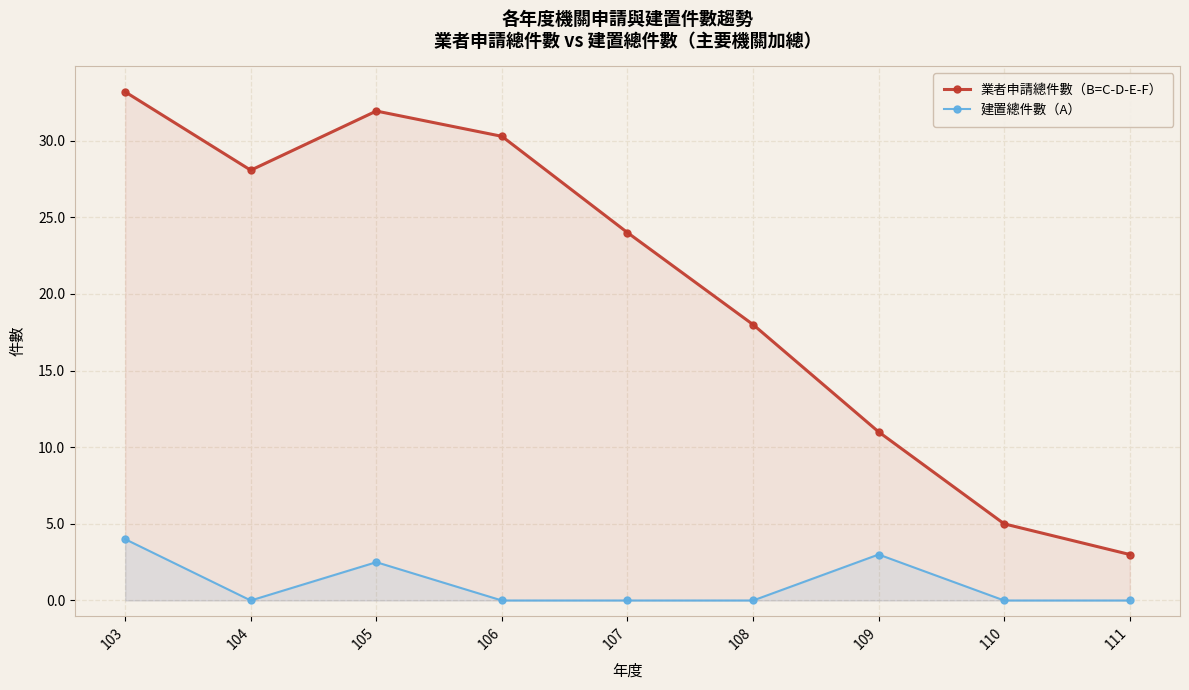

What are all the series names shown in the legend?

業者申請總件數（B=C-D-E-F）, 建置總件數（A）